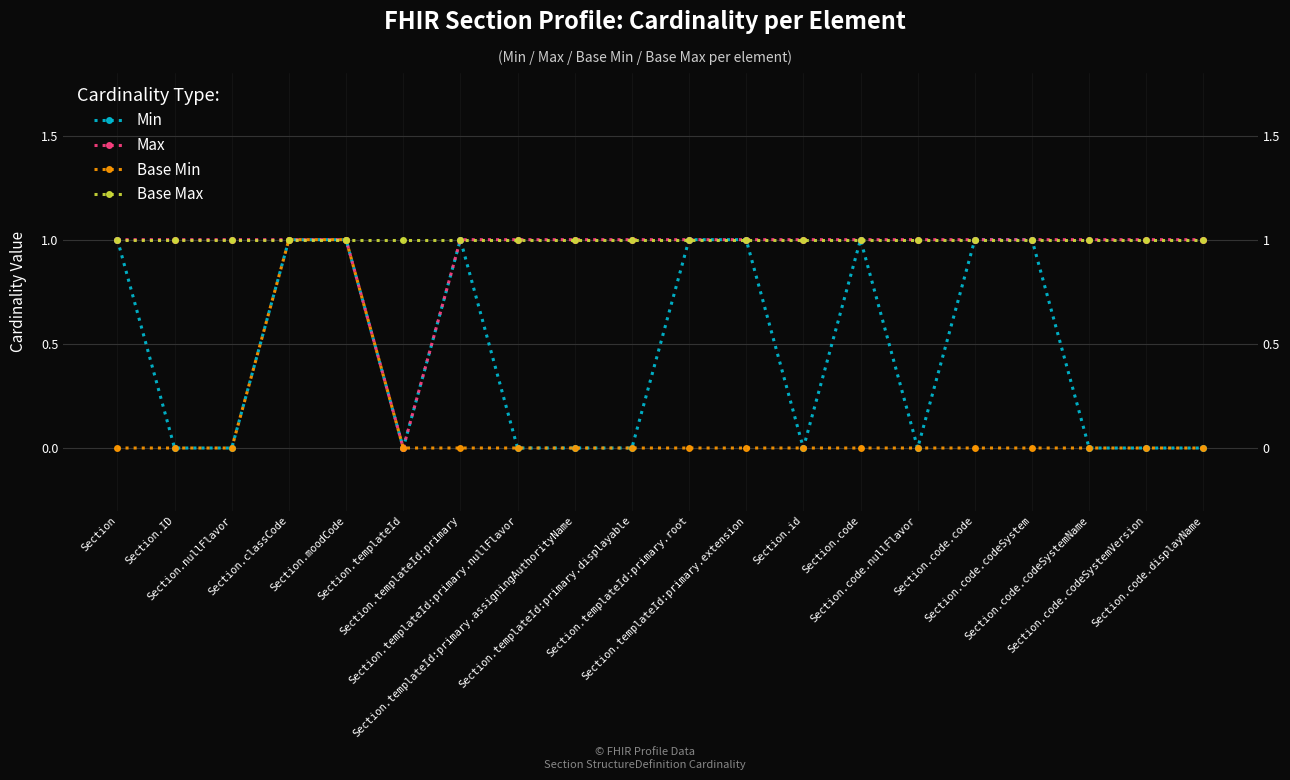

The Base Min series shows 0 at Section. True or false?

False